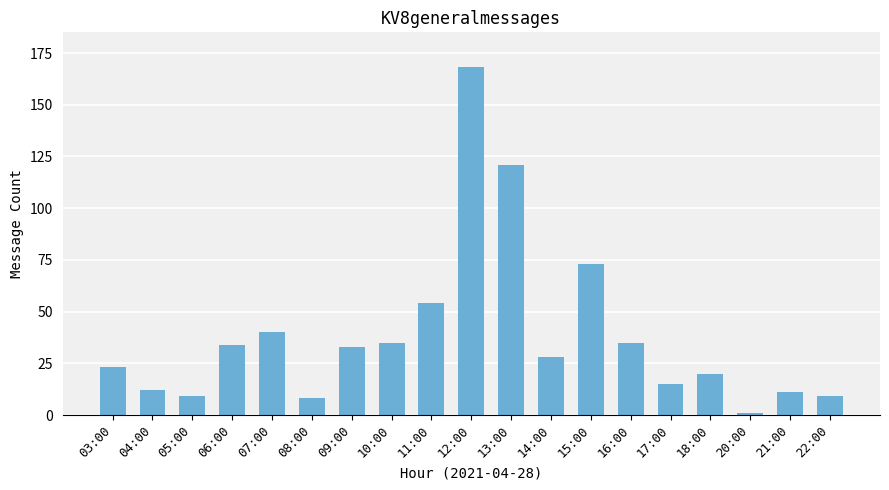

What position from the left is 05:00?

3